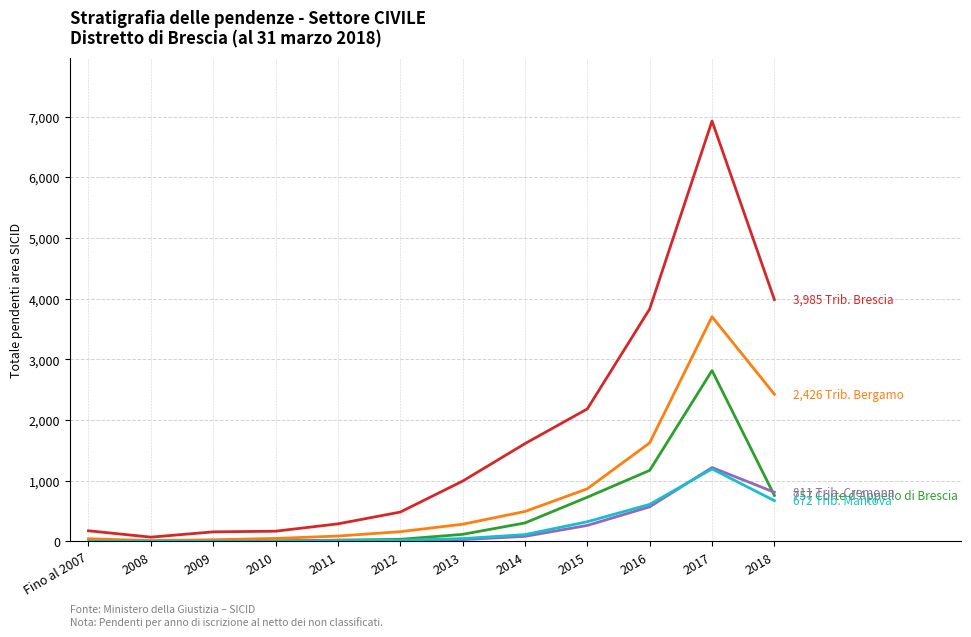

At which category is the sum across all series the highest?

2017